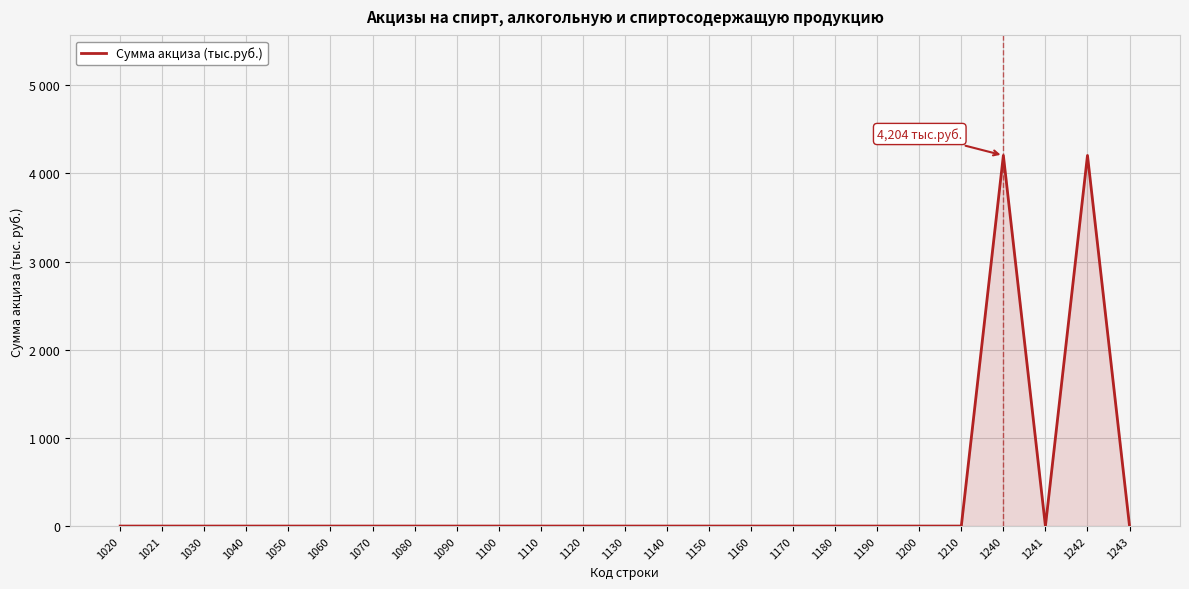

Does the chart display data point markers on the line(s)?

No